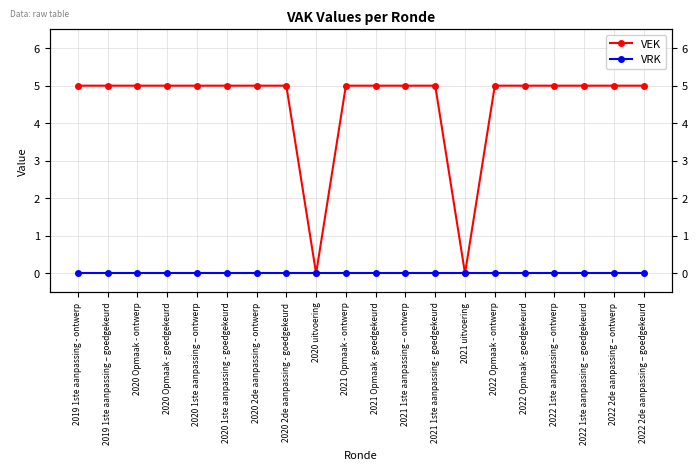

Which series has the largest total across all categories?

VEK